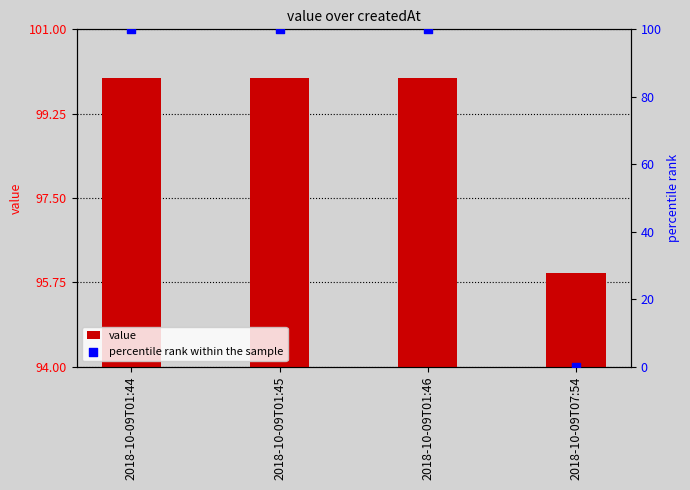

What are all the series names shown in the legend?

value, percentile rank within the sample